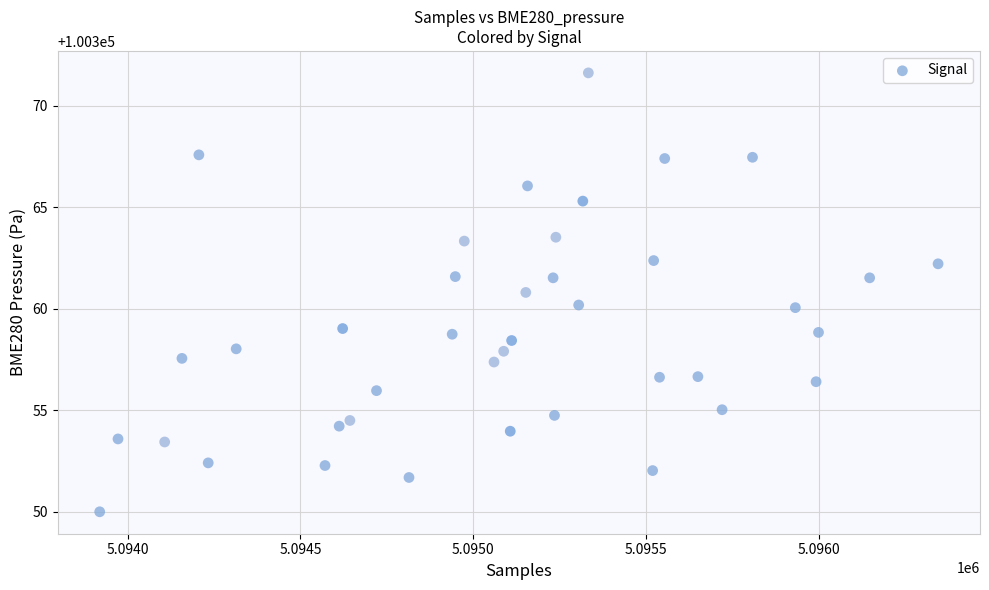

What is the range of Y values (max minus min)?

21.6